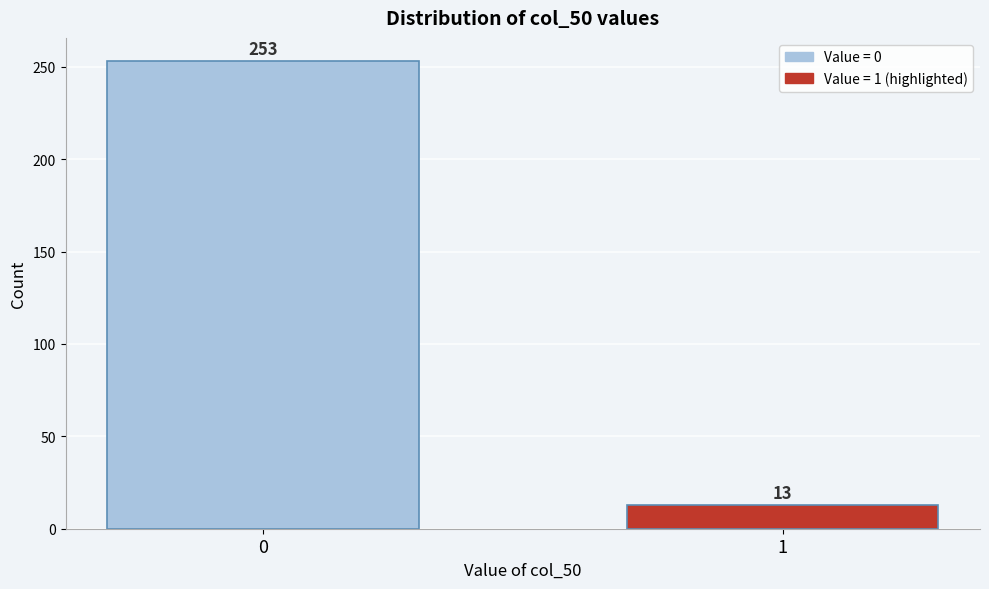

Reading left to right, extract all data points from this chart.

0=253	1=13